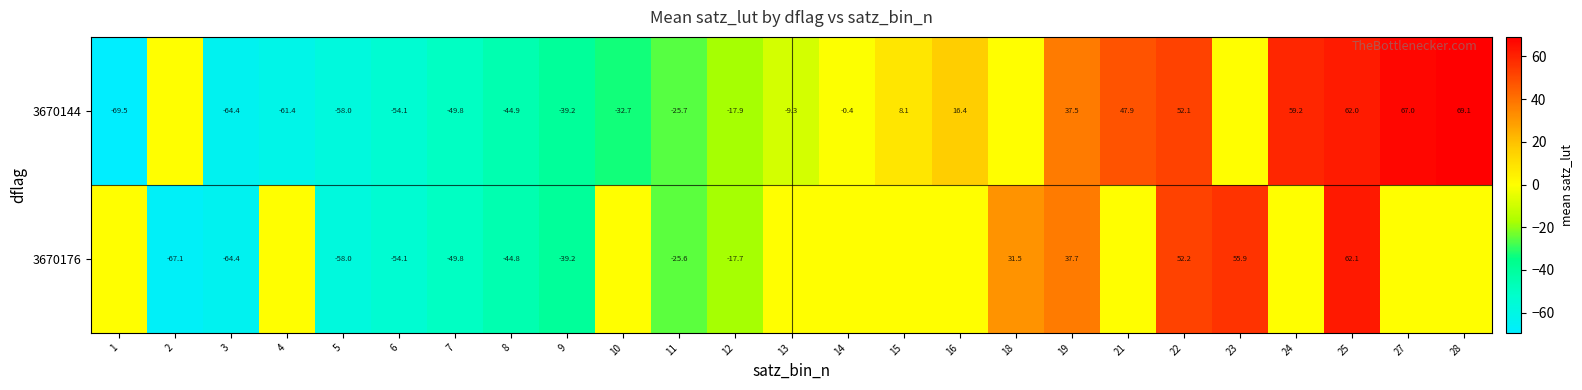

The 3670144 series shows -19.3 at 10. True or false?

False